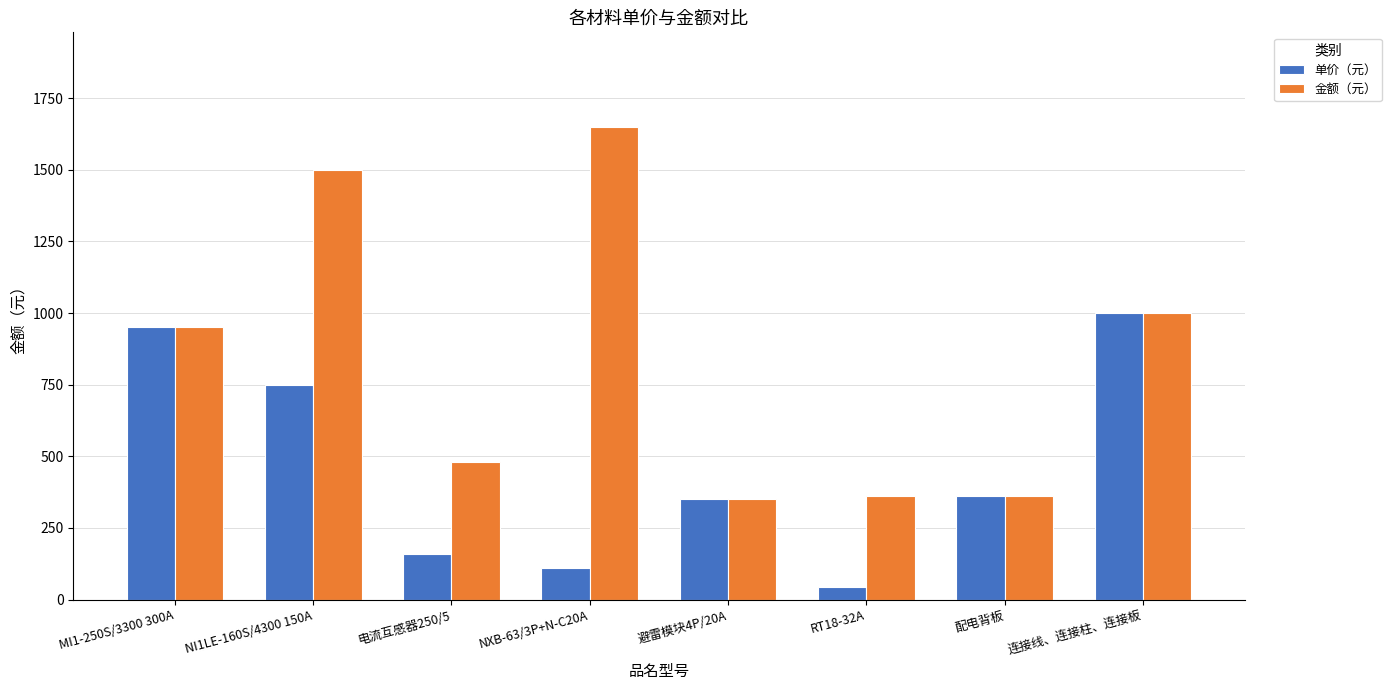

What are all the series names shown in the legend?

单价（元）, 金额（元）